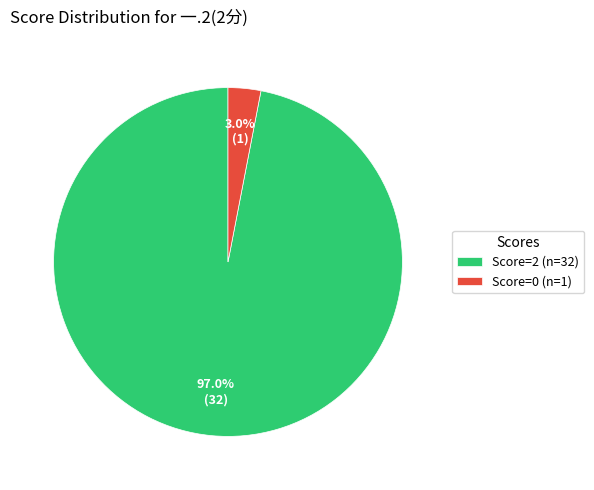

Rank the categories by value from highest to lowest.

Score=2 (n=32), Score=0 (n=1)